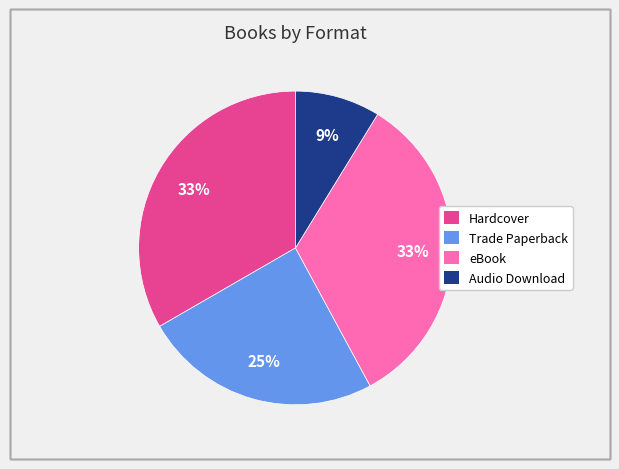

To the nearest percent, what is the average slice percentage?

25%